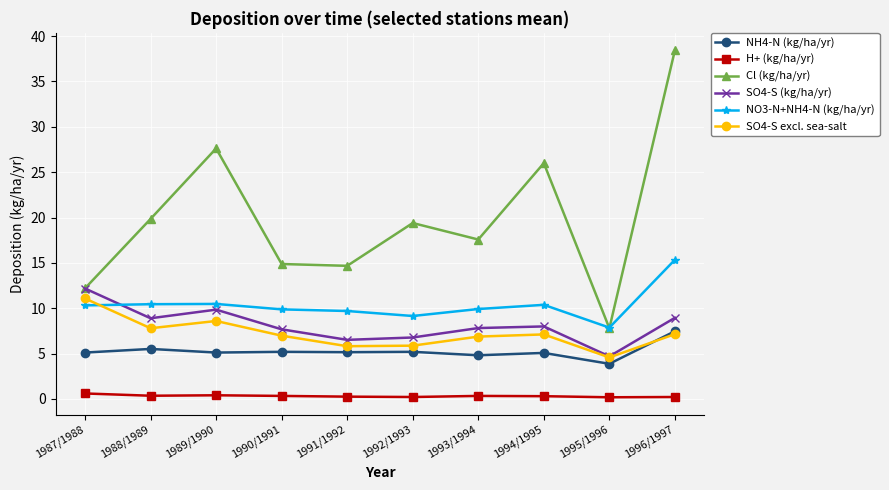

How many series are shown in this chart?

6